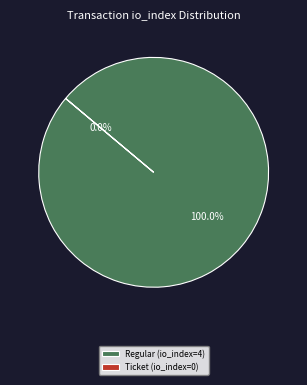

Is there a majority slice in this chart?

Yes